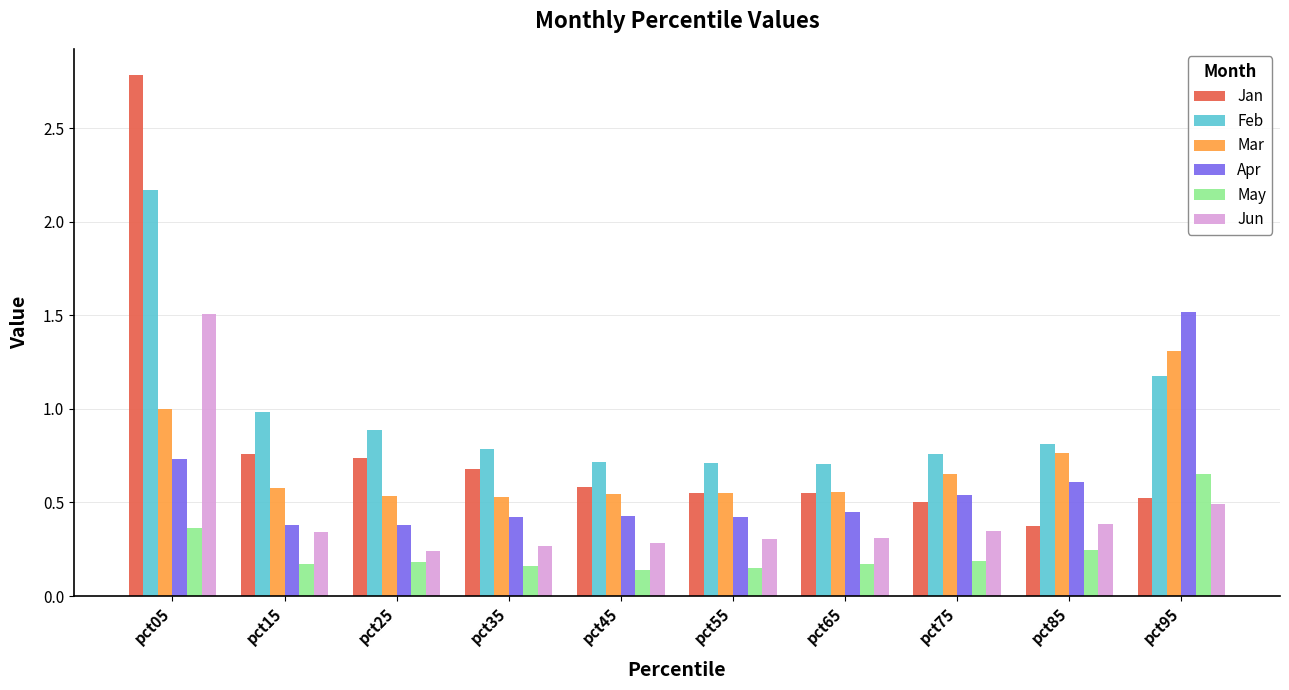

What is the total value across all series at pct15?

3.2